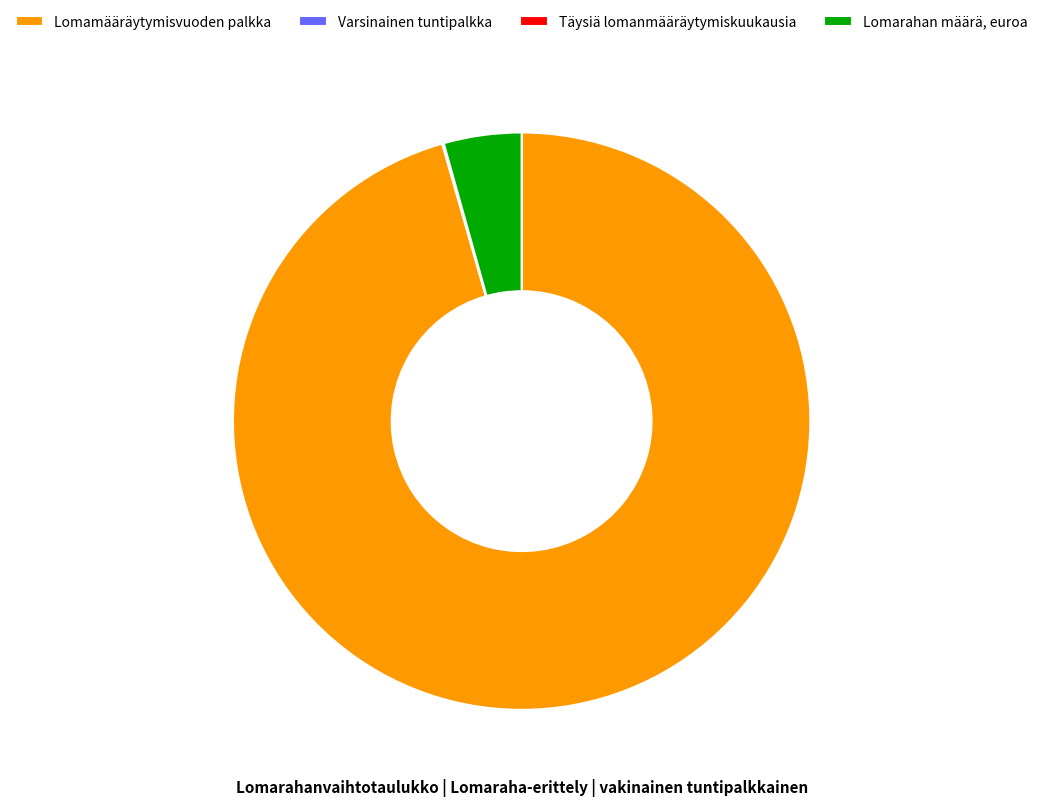

What is the majority slice?

Lomamääräytymisvuoden palkka